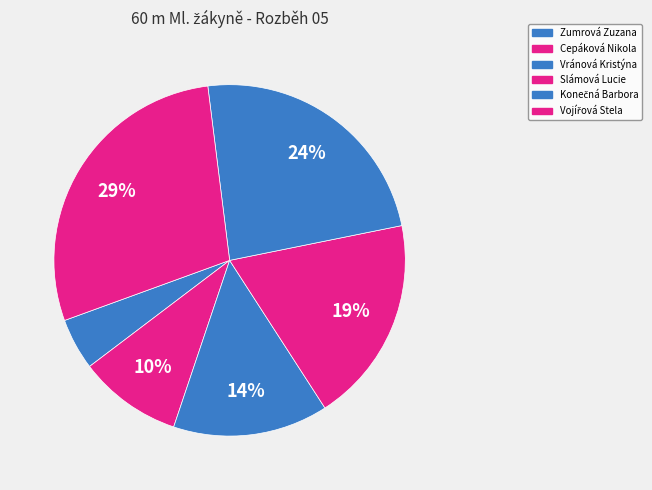

Is there any slice that represents more than half of the pie?

No